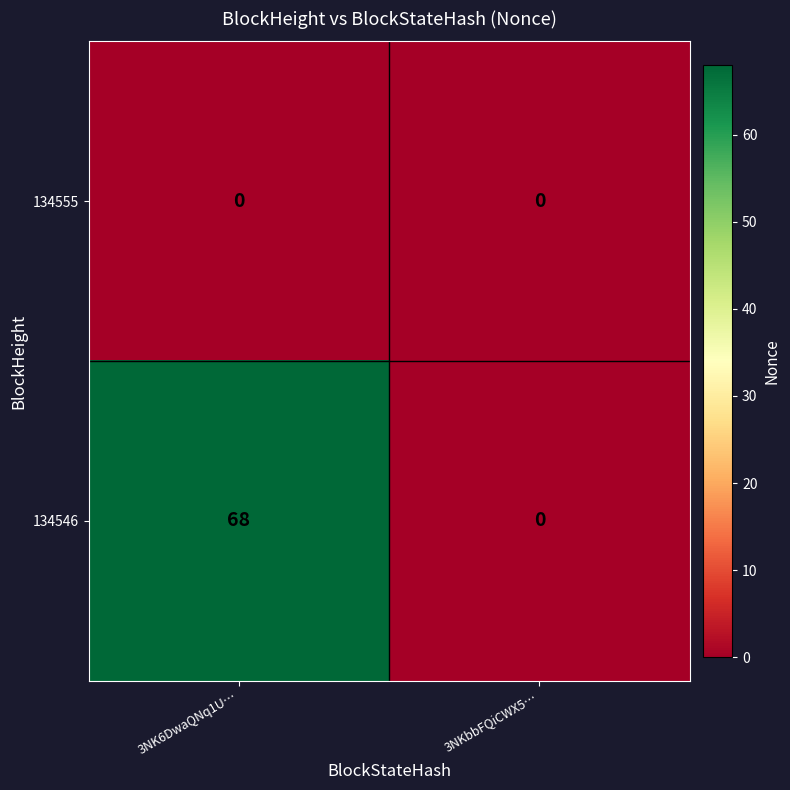

What is the difference between the highest and lowest values at 3NK6DwaQNq1U…?

68